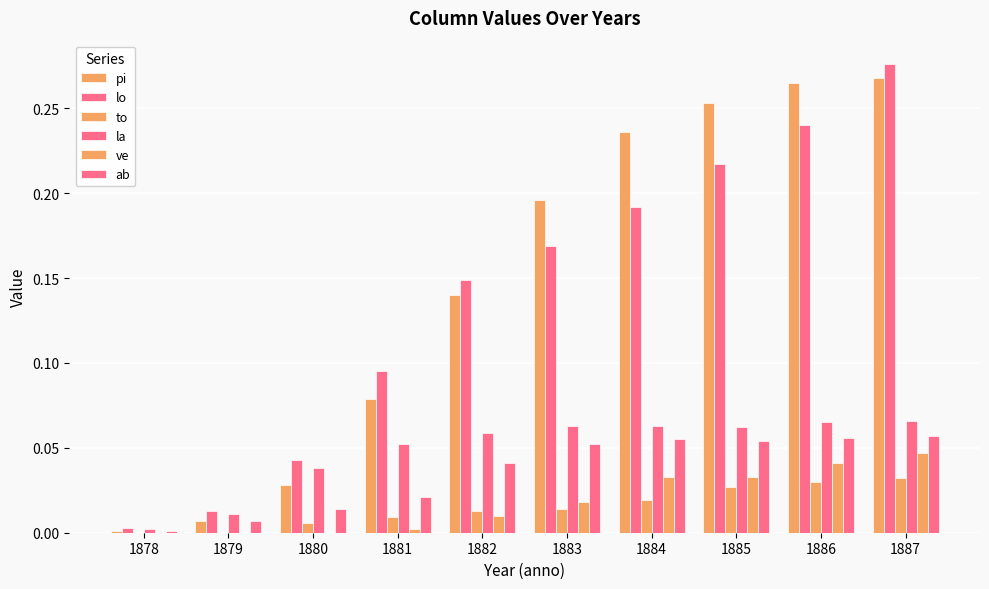

Are the bars grouped side by side (vs. stacked)?

Yes